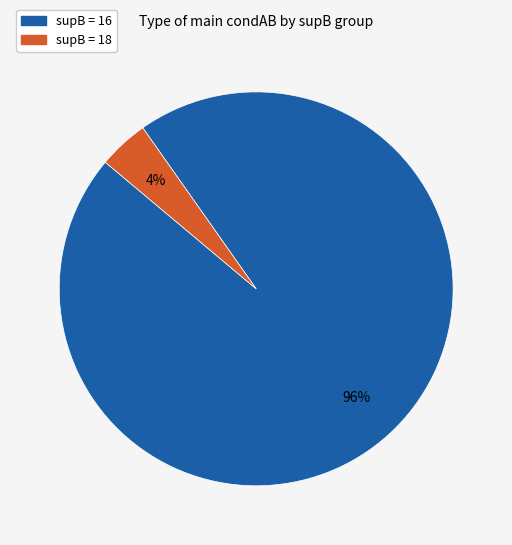

To the nearest percent, what is the average slice percentage?

50%